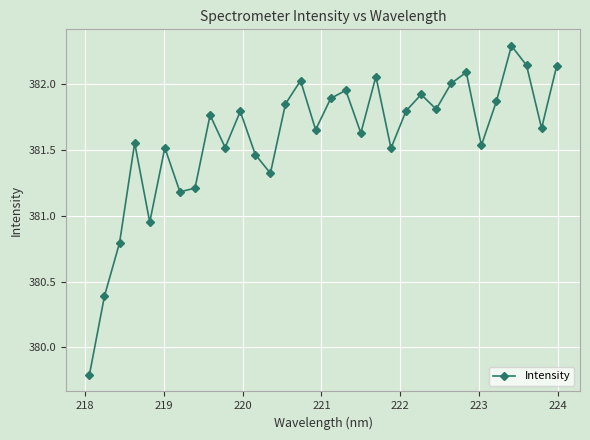

What is the value of the 29th point from the left?

382.3